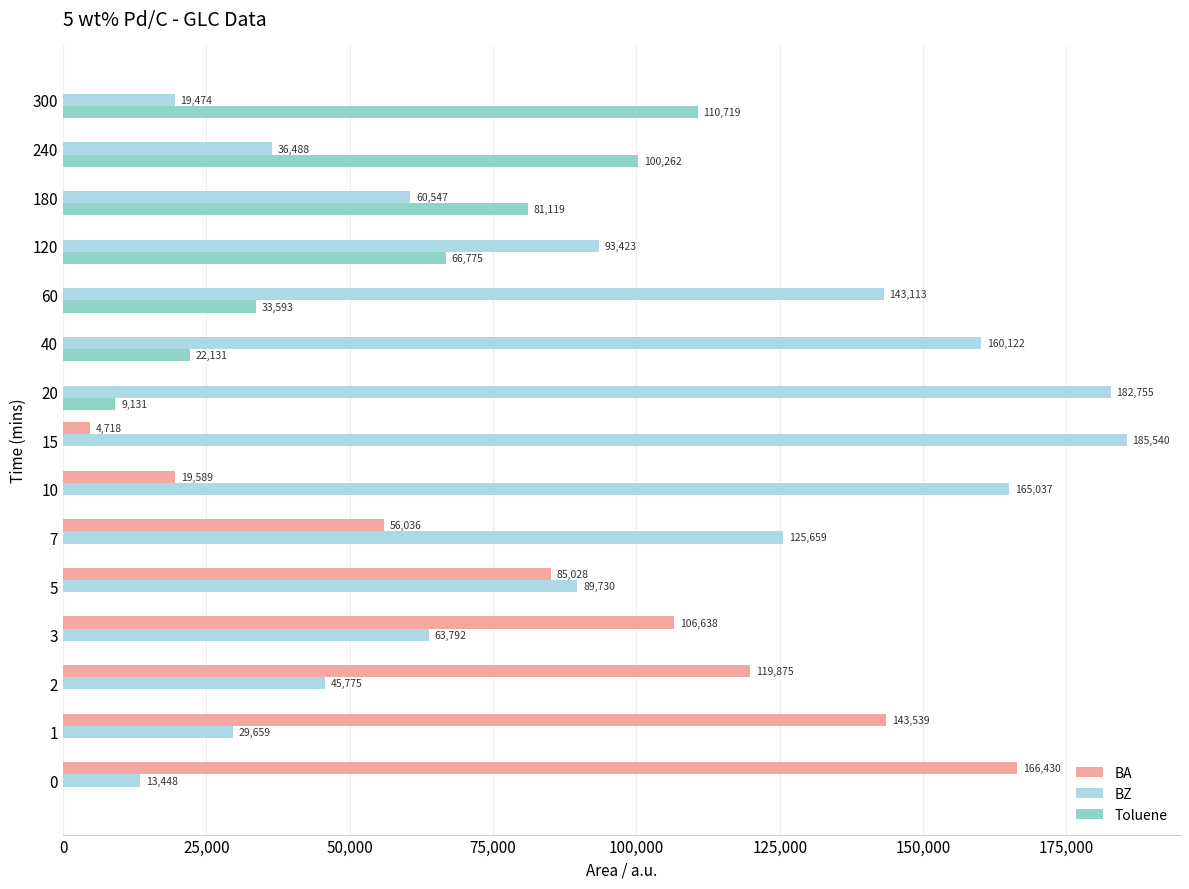

Is the value of Toluene at 40 greater than the value of BA at 0?

No